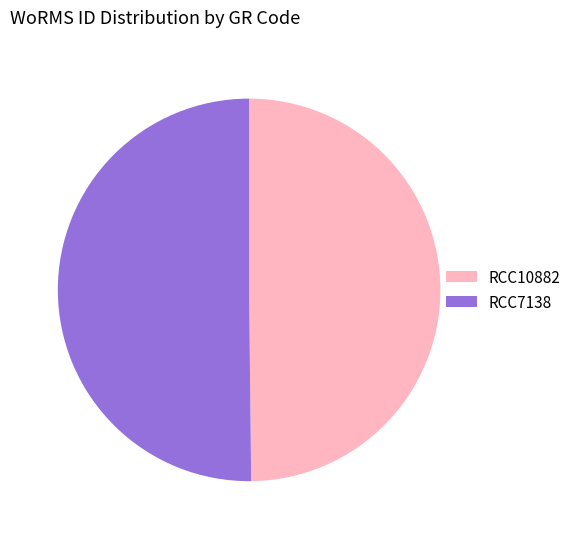

Combined, do RCC7138 and RCC10882 account for over 50%?

Yes